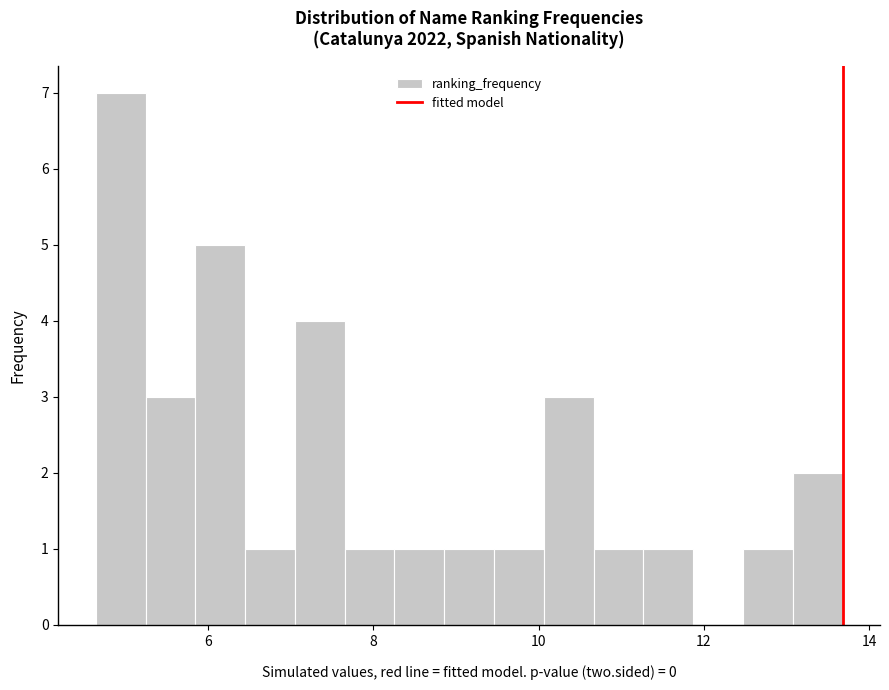

Around what value on the x-axis is the tallest bar? Give the approximate position of its centre, as read against the axis.

5.0